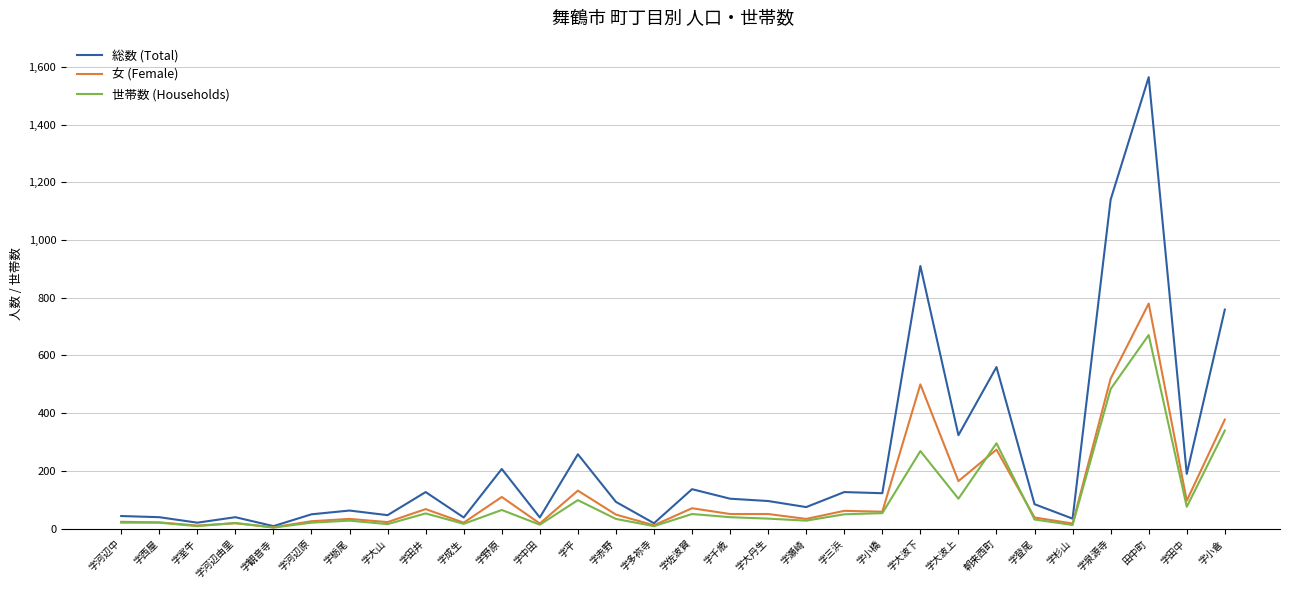

What is the sum of all 世帯数 (Households) values?

2974